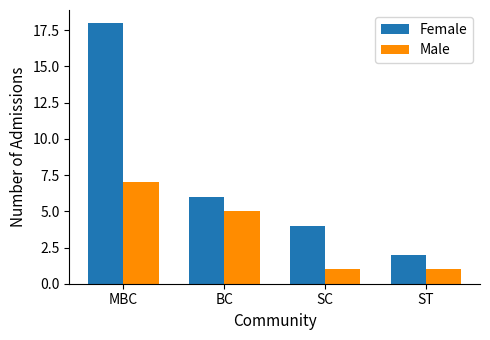

Which category has the highest value in the Male series?

MBC